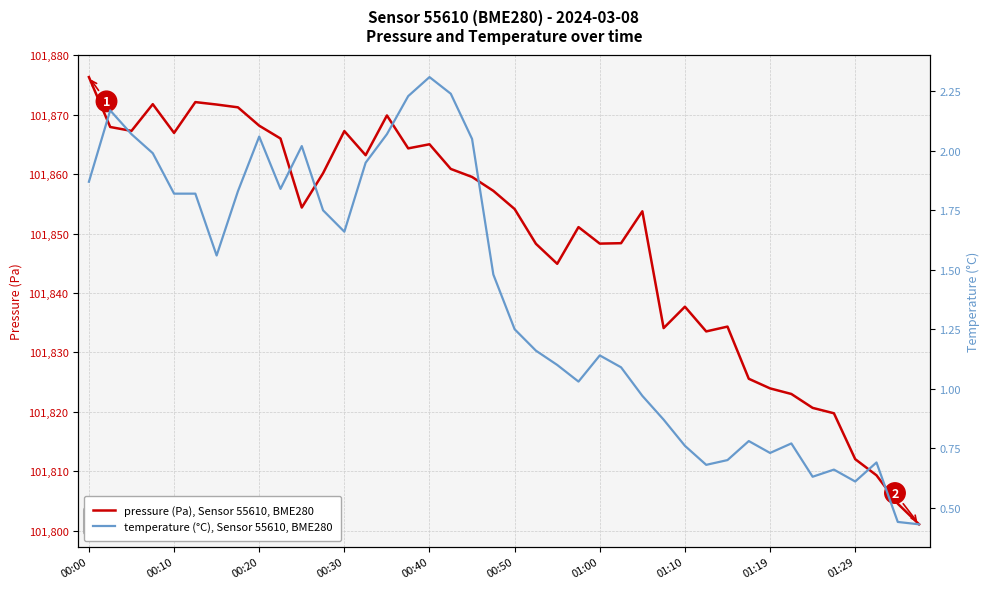

What is the sum of the pressure (Pa), Sensor 55610, BME280 values at 22 and 11?

203705.1